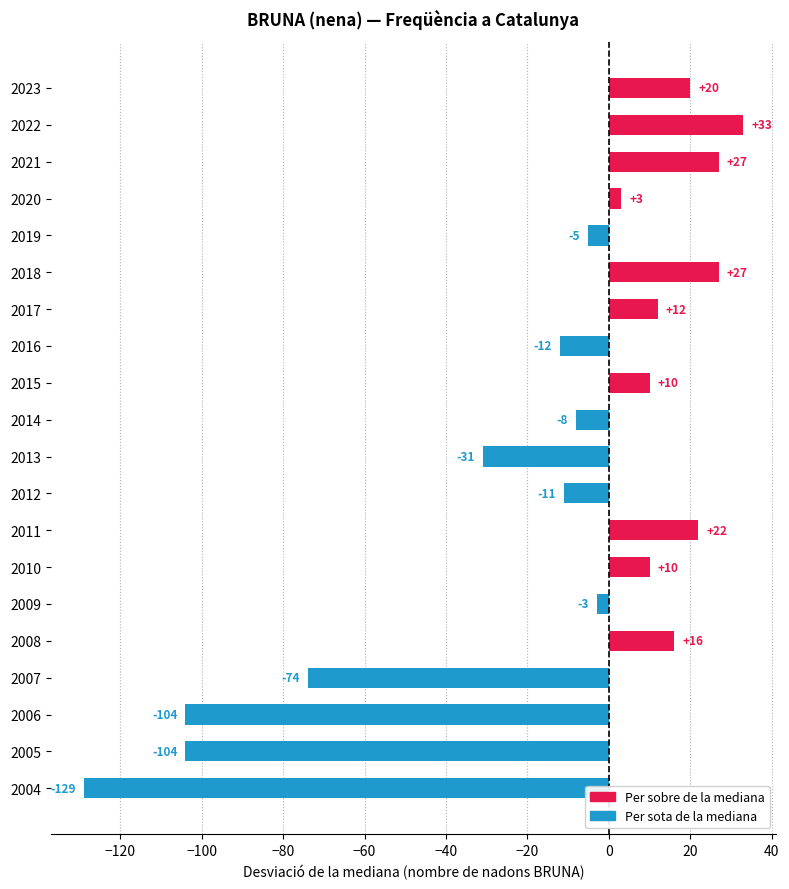

At which label is the value closest to -48?

2013